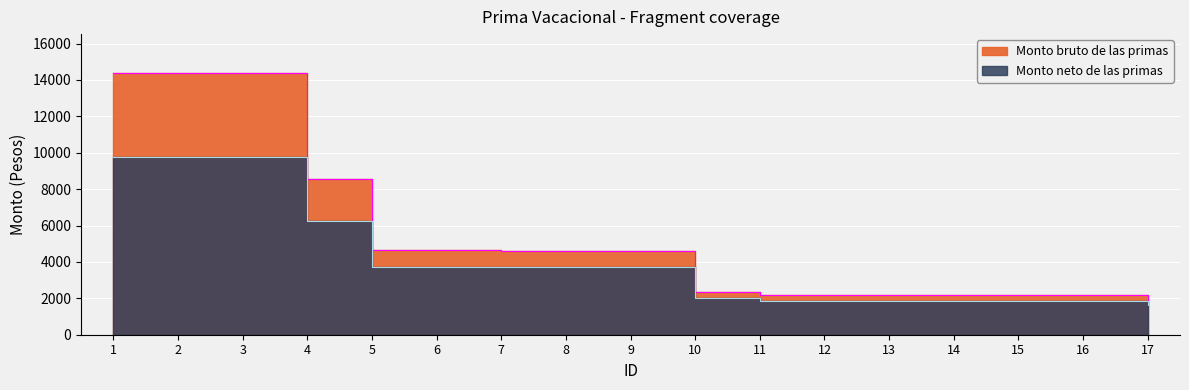

Rank the categories by Monto bruto de las primas value from lowest to highest.

17, 11, 12, 13, 14, 15, 16, 10, 7, 8, 9, 5, 6, 4, 1, 2, 3